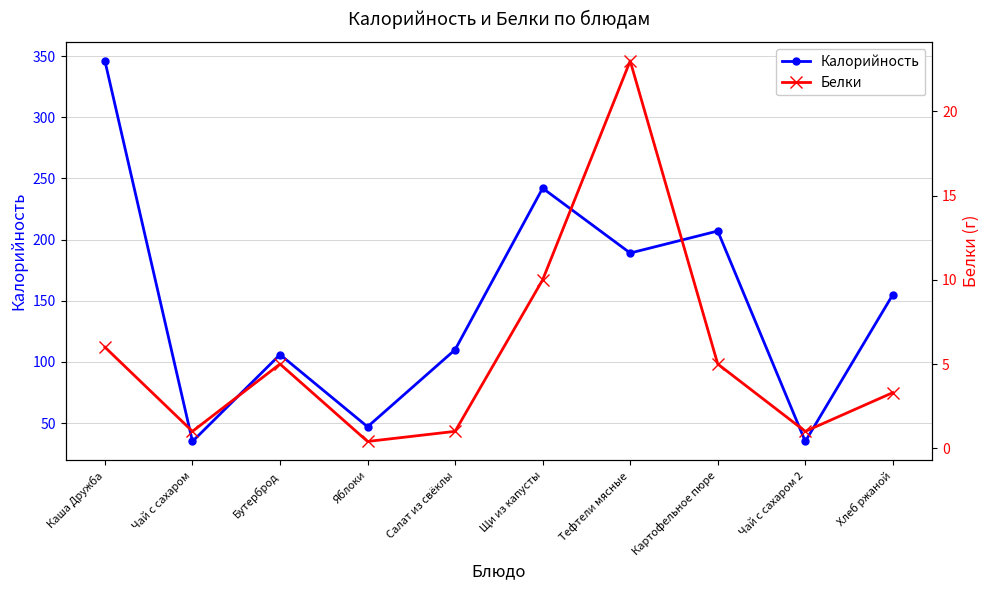

Between Картофельное пюре and Хлеб ржаной, which series saw the biggest shift?

Калорийность